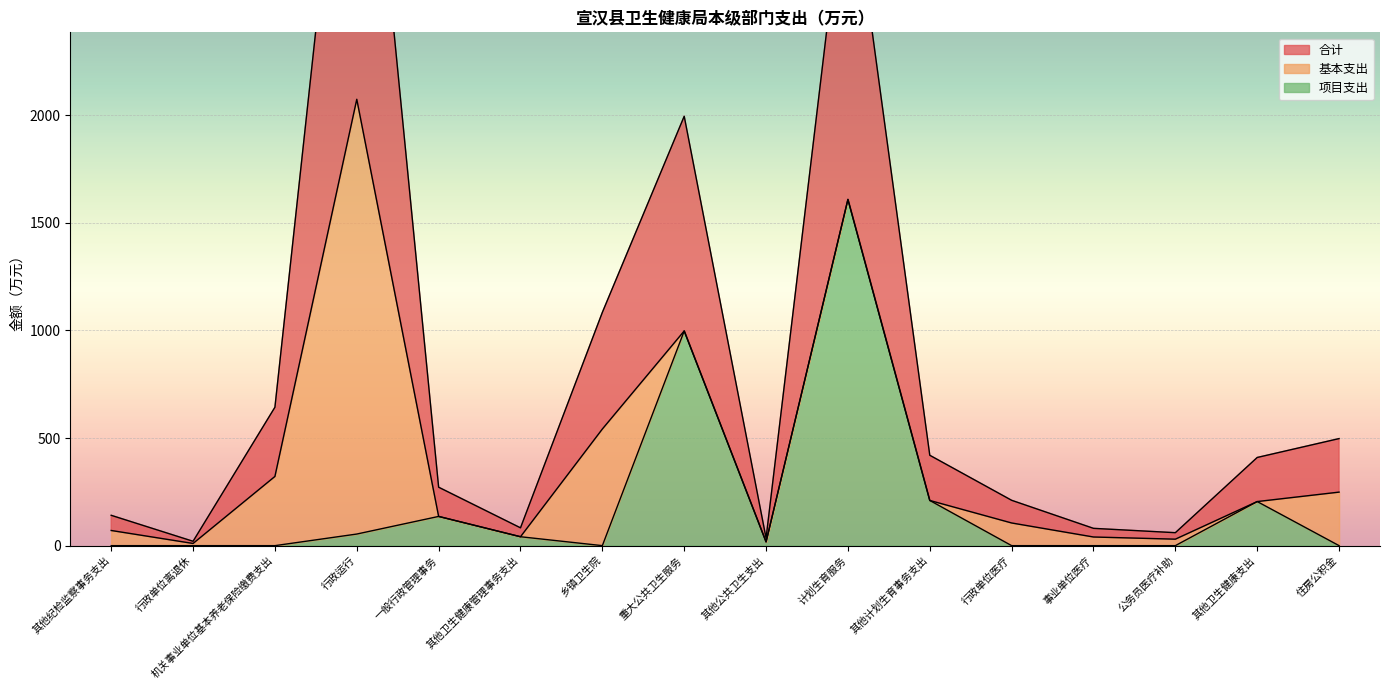

At which category does 合计 reach its first local peak?

行政运行